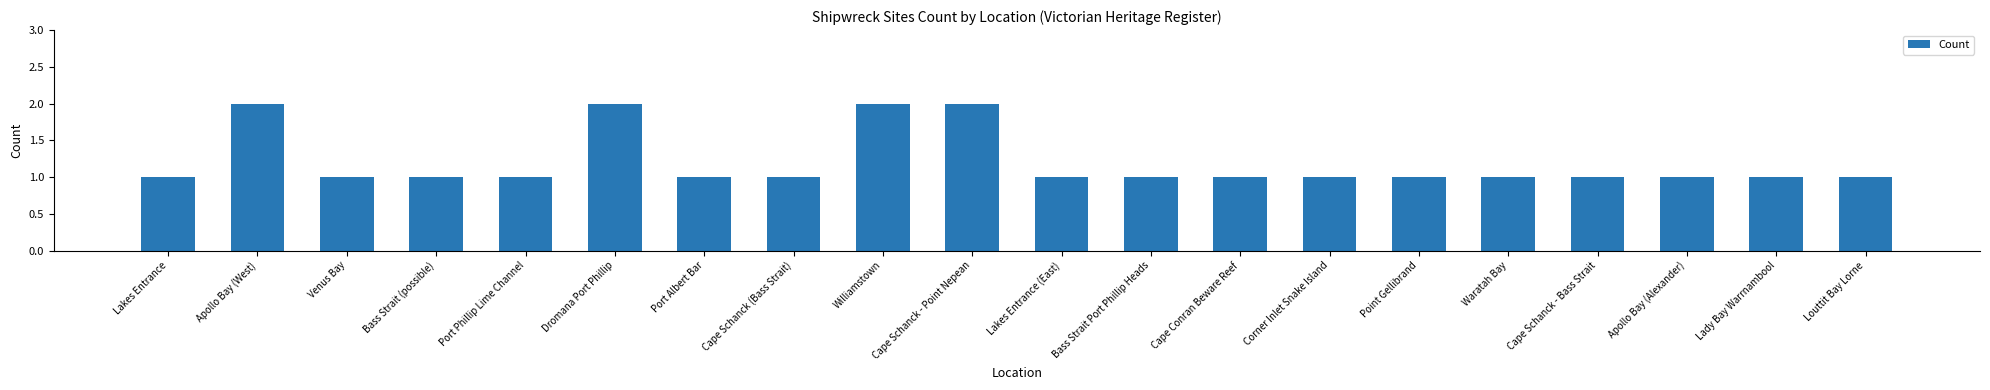

Is it true that the value at Port Phillip Lime Channel is 2?

False